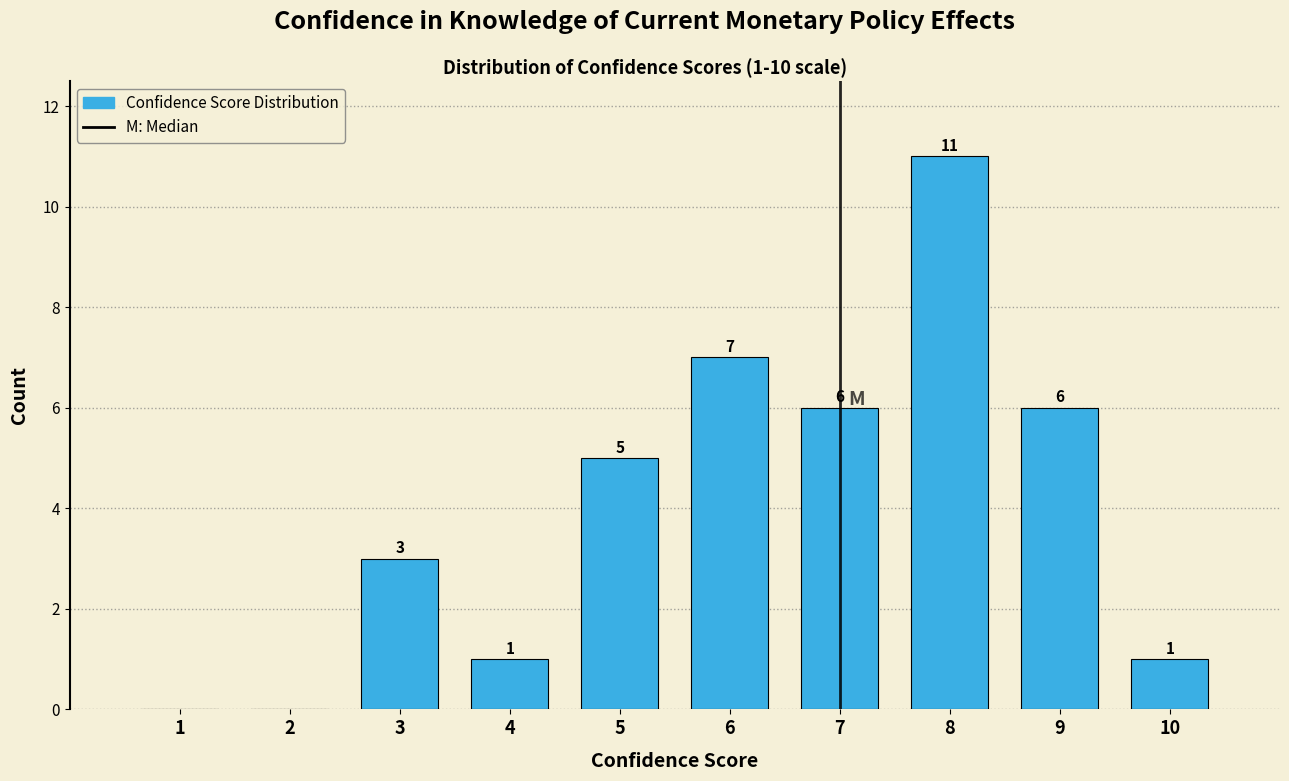

Which range on the x-axis has the tallest bar?

7.5 to 8.5